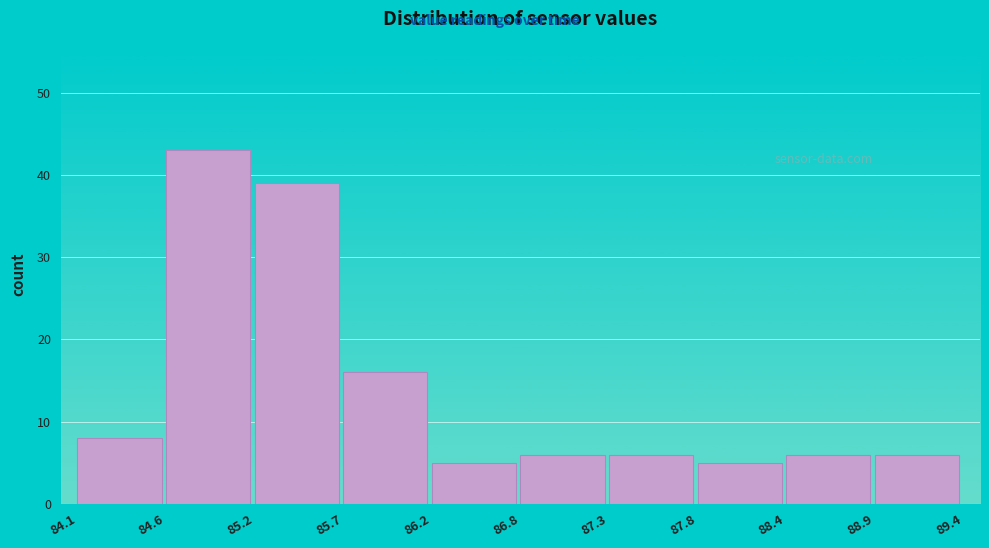

Reading left to right, transcribe this chart: for each bar, give the range it covers on the x-axis and its height. The values are not printed on the chart, so give them approximately, as read against the axis.

84.1 to 84.6: 8
84.6 to 85.2: 43
85.2 to 85.7: 39
85.7 to 86.2: 16
86.2 to 86.8: 5
86.8 to 87.3: 6
87.3 to 87.8: 6
87.8 to 88.4: 5
88.4 to 88.9: 6
88.9 to 89.4: 6